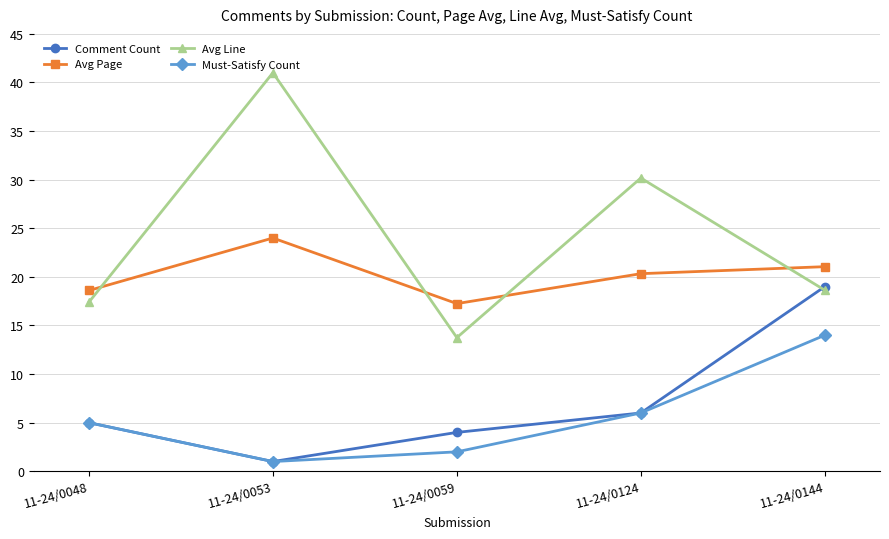

What is the value of the Avg Line point at the 4th from the left?

30.2